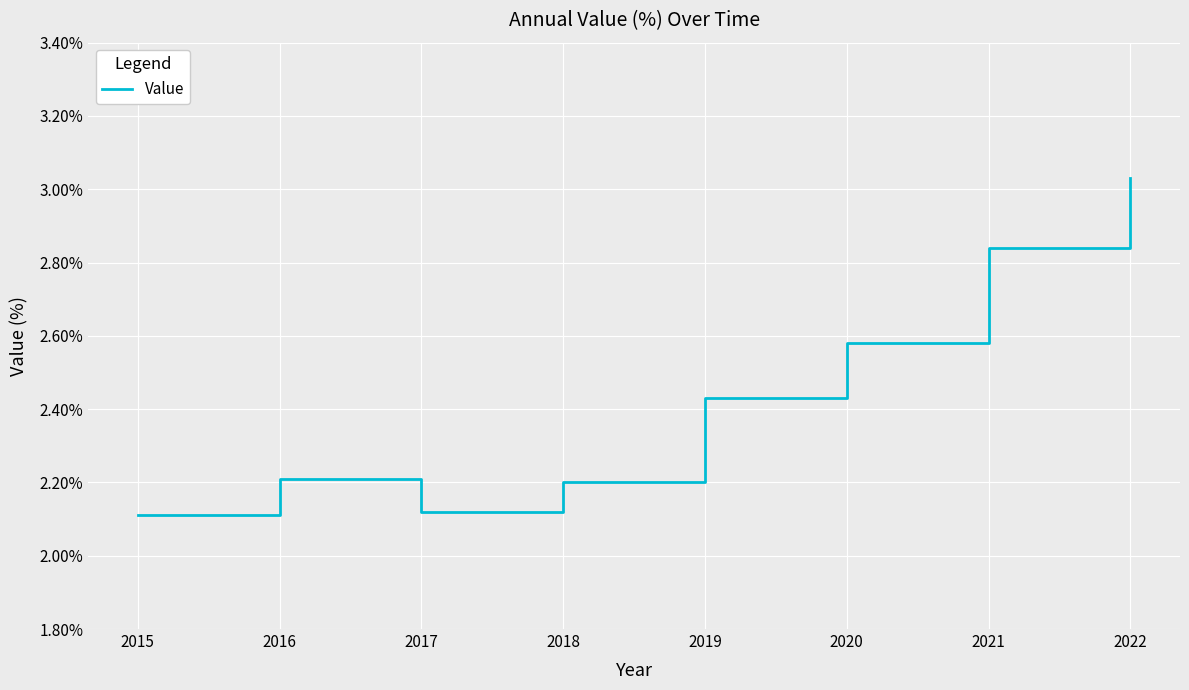

What is the difference between the values at 2021 and 2020?

0.3